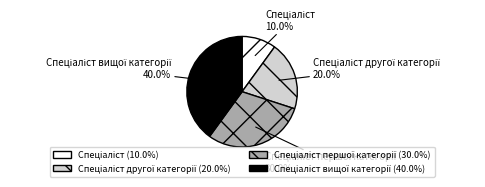

Is there a majority slice in this chart?

No